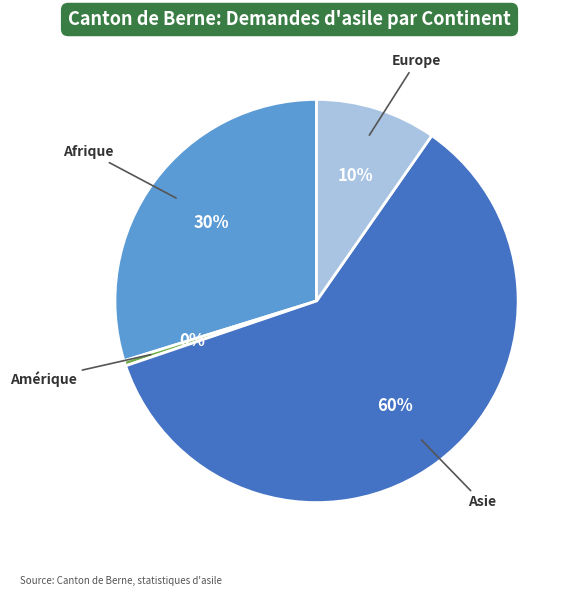

To the nearest percent, what is the difference between the largest and smallest slice percentages?

60%